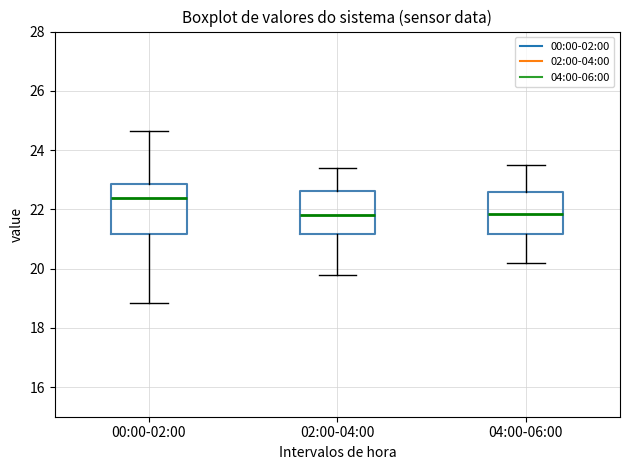

Reading left to right, transcribe this box plot: for each box, give where its median line is, the range the box spans, and where its two whiskers end, as read against the y-axis. The values are not printed on the chart, so give them approximately, as read against the axis.

00:00-02:00: median 22.4, box 21.2 to 22.8, whiskers 18.8 to 24.6
02:00-04:00: median 21.8, box 21.2 to 22.6, whiskers 19.8 to 23.4
04:00-06:00: median 21.8, box 21.2 to 22.6, whiskers 20.2 to 23.6